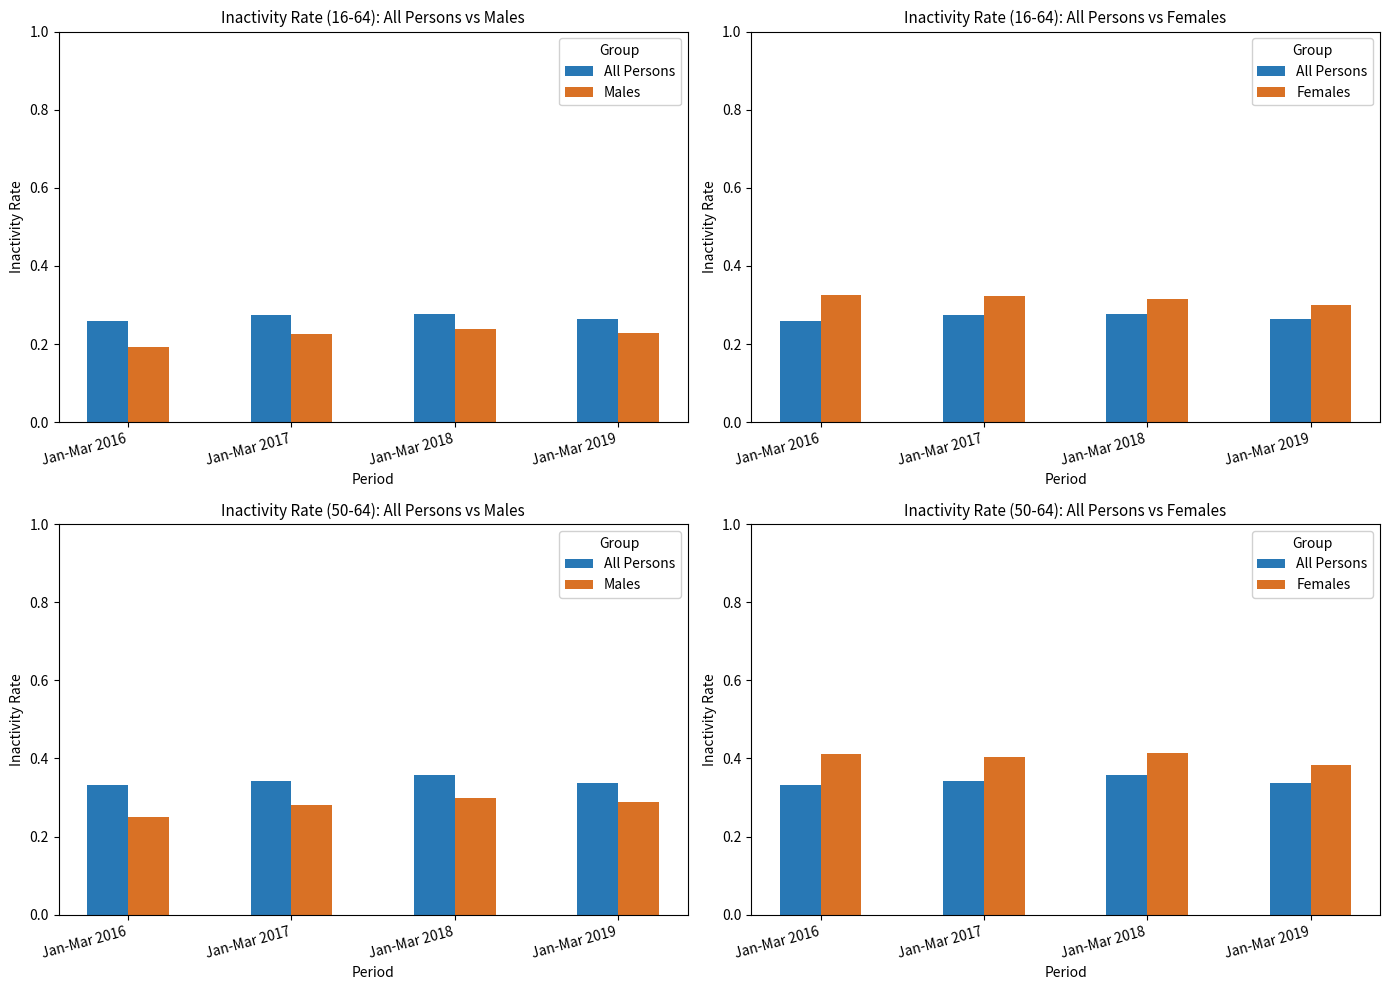

The value of Males at Jan-Mar 2017 is 0.4. True or false?

False